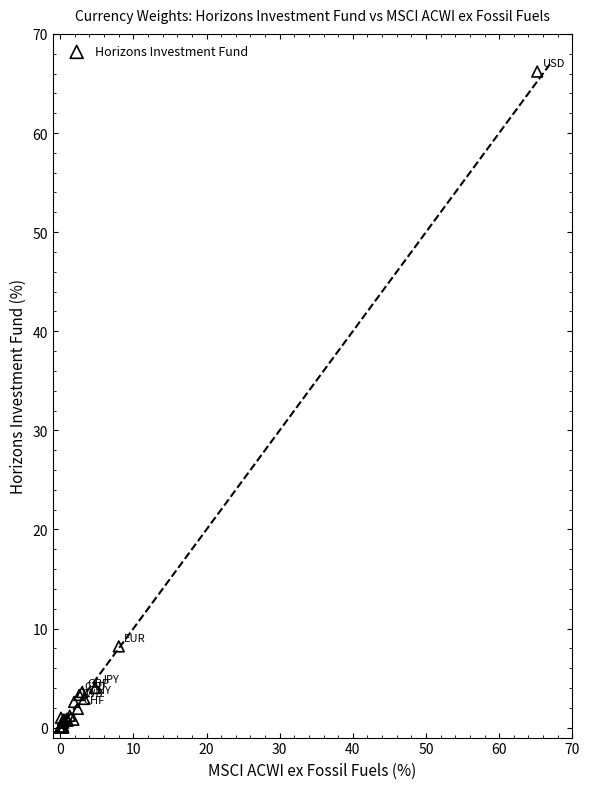

What Y value in the scatter plot is closest to 33?

8.2